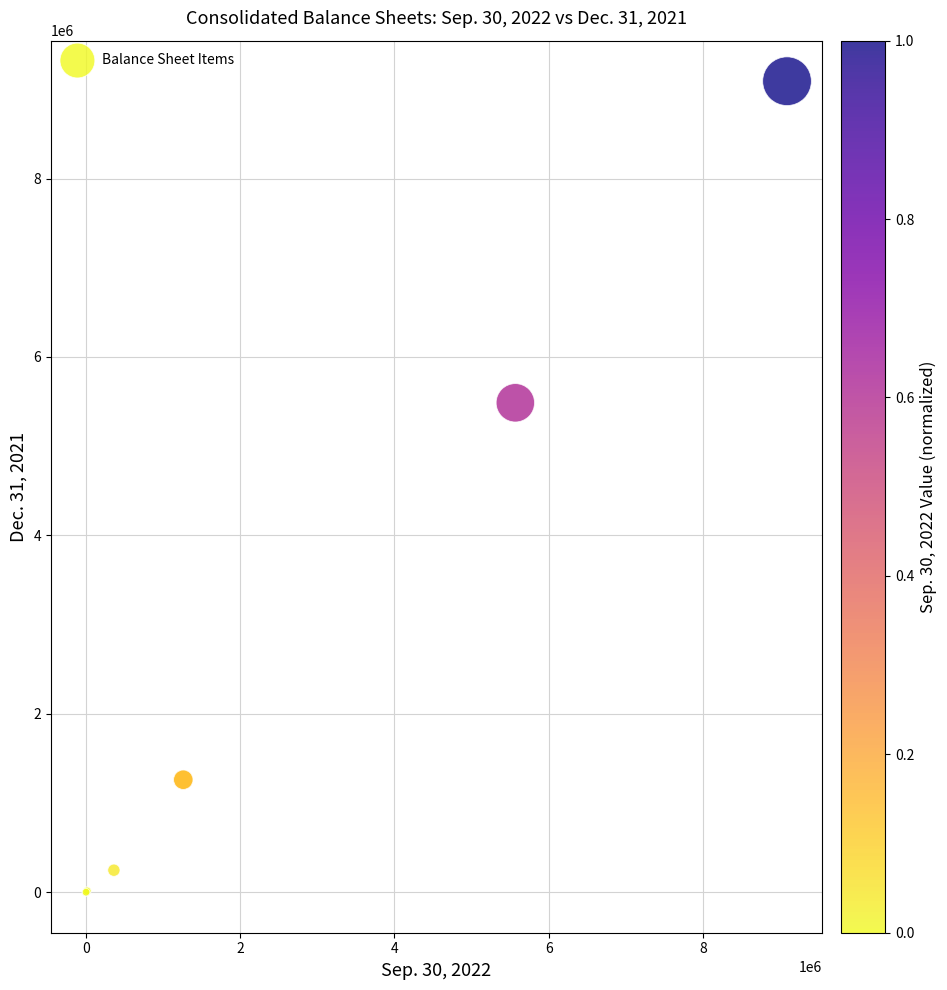

What Y value in the scatter plot is closest to 4545454?

5485980.0